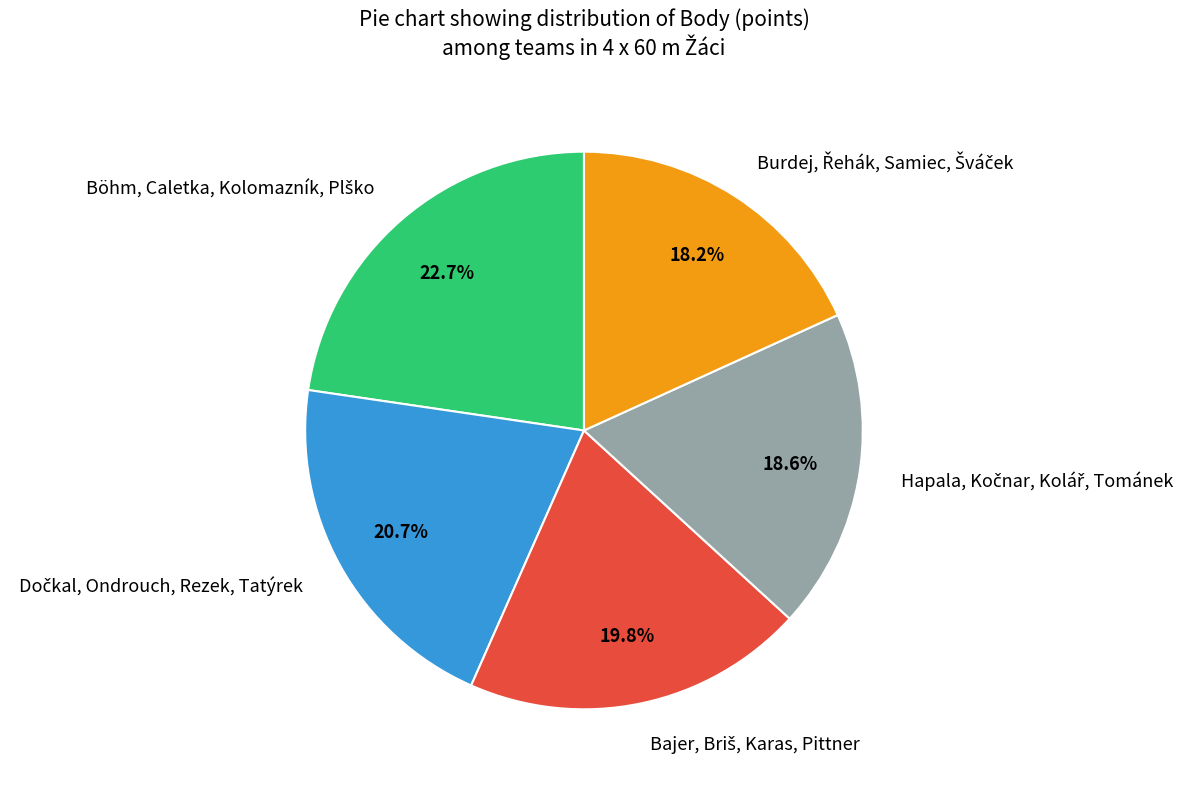

Is there any slice that represents more than half of the pie?

No